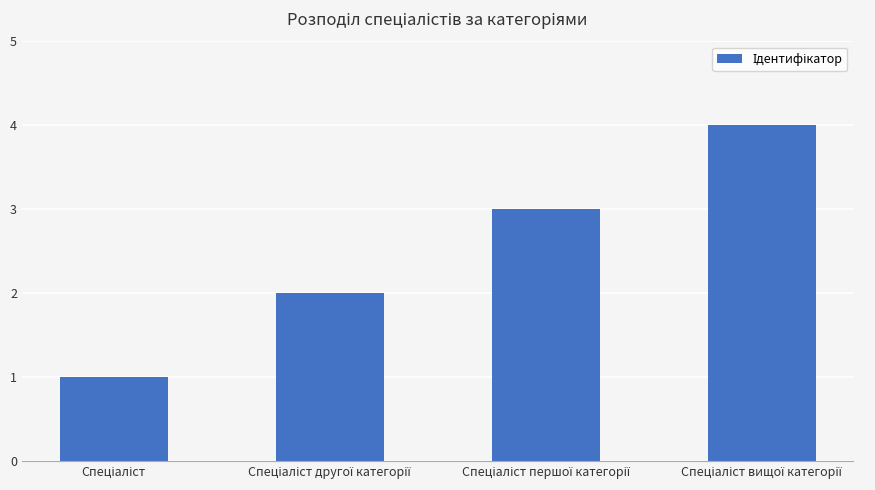

What is the maximum value shown in the chart?

4